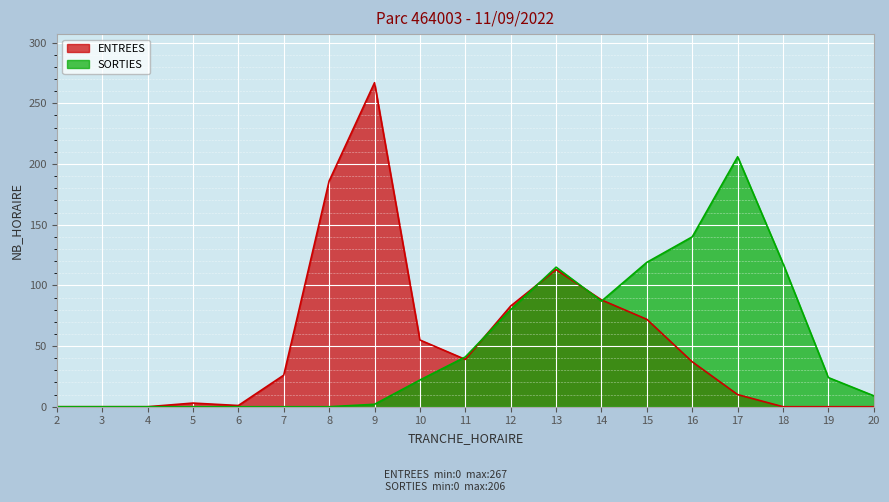

Reading left to right, transcribe all the data shown in this chart.

ENTREES: 2=0	3=0	4=0	5=3	6=1	7=26	8=186	9=267	10=55	11=39	12=83	13=113	14=88	15=72	16=37	17=10	18=0	19=0	20=0
SORTIES: 2=0	3=0	4=0	5=0	6=0	7=0	8=0	9=2	10=22	11=41	12=80	13=115	14=87	15=119	16=140	17=206	18=118	19=24	20=9